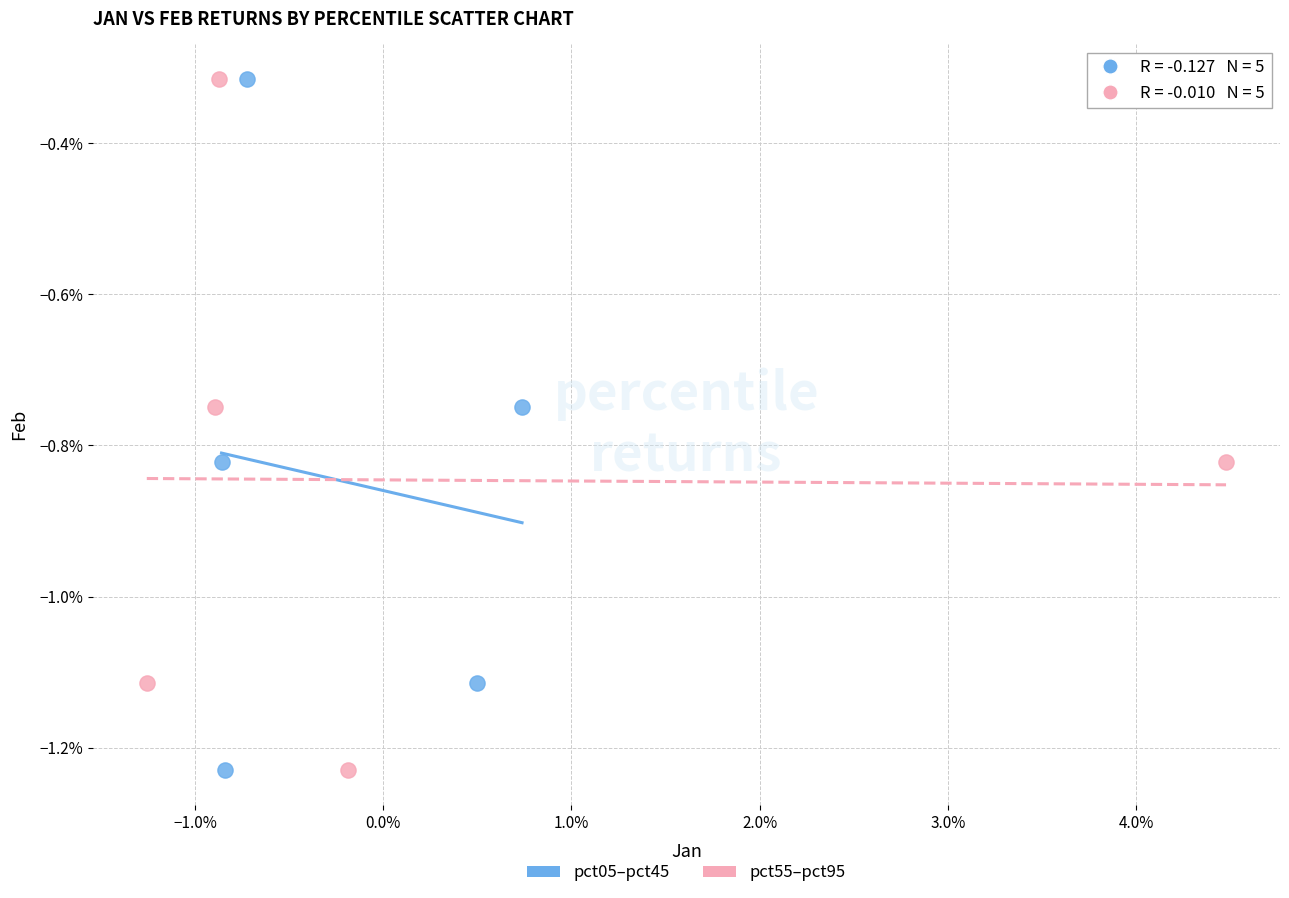

What are all the series names shown in the legend?

pct05–pct45, pct55–pct95